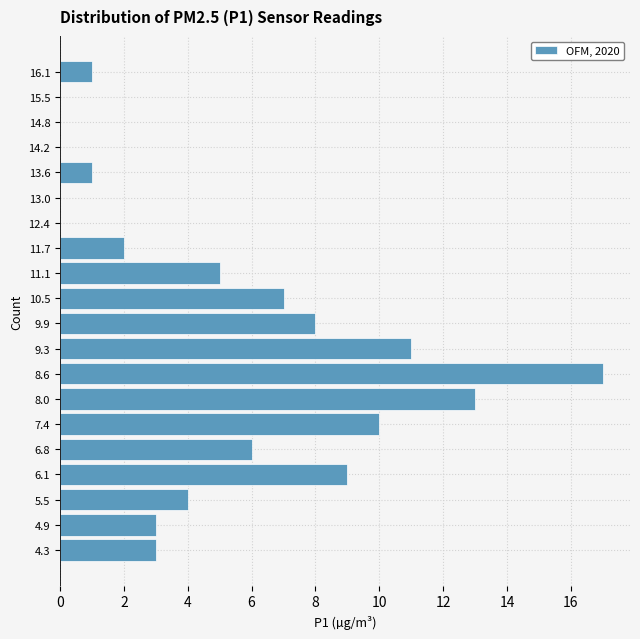

Reading bottom to top, transcribe this chart: for each bar, give the range it covers on the y-axis and its length. Neither the bar edges nor the lengths are printed on the chart, so give them approximately, as read against the axes.

4.0 to 4.6: 3
4.6 to 5.2: 3
5.2 to 5.8: 4
5.8 to 6.5: 9
6.5 to 7.1: 6
7.1 to 7.7: 10
7.7 to 8.3: 13
8.3 to 8.9: 17
8.9 to 9.6: 11
9.6 to 10.2: 8
10.2 to 10.8: 7
10.8 to 11.4: 5
11.4 to 12.0: 2
12.0 to 12.7: 0
12.7 to 13.3: 0
13.3 to 13.9: 1
13.9 to 14.5: 0
14.5 to 15.2: 0
15.2 to 15.8: 0
15.8 to 16.4: 1